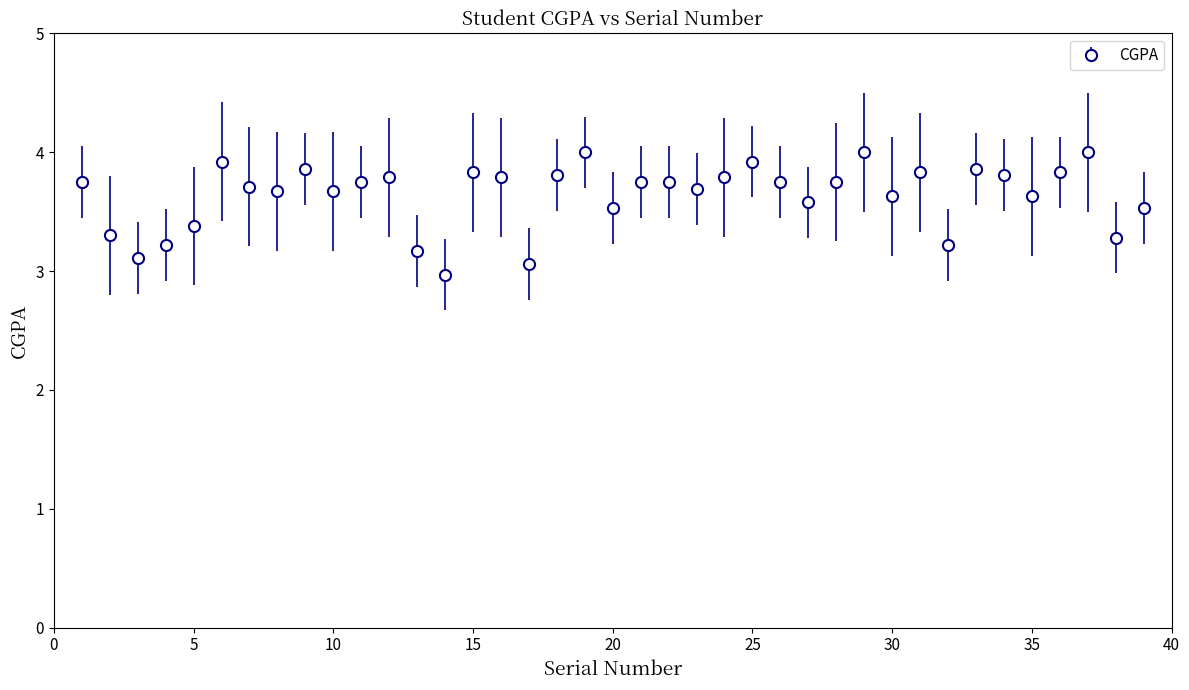

What is the difference between the maximum and minimum values?

1.0